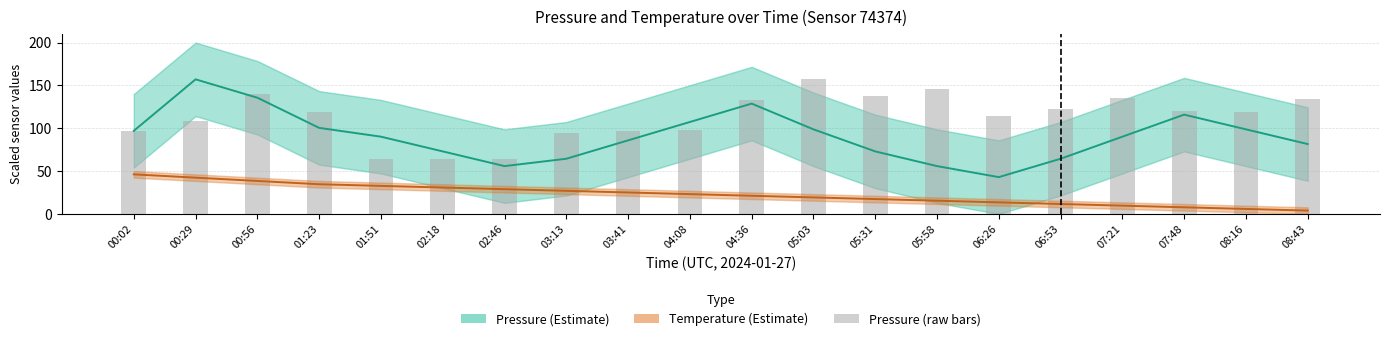

The value of Temperature (Estimate) at 06:26 is 13.5. True or false?

True